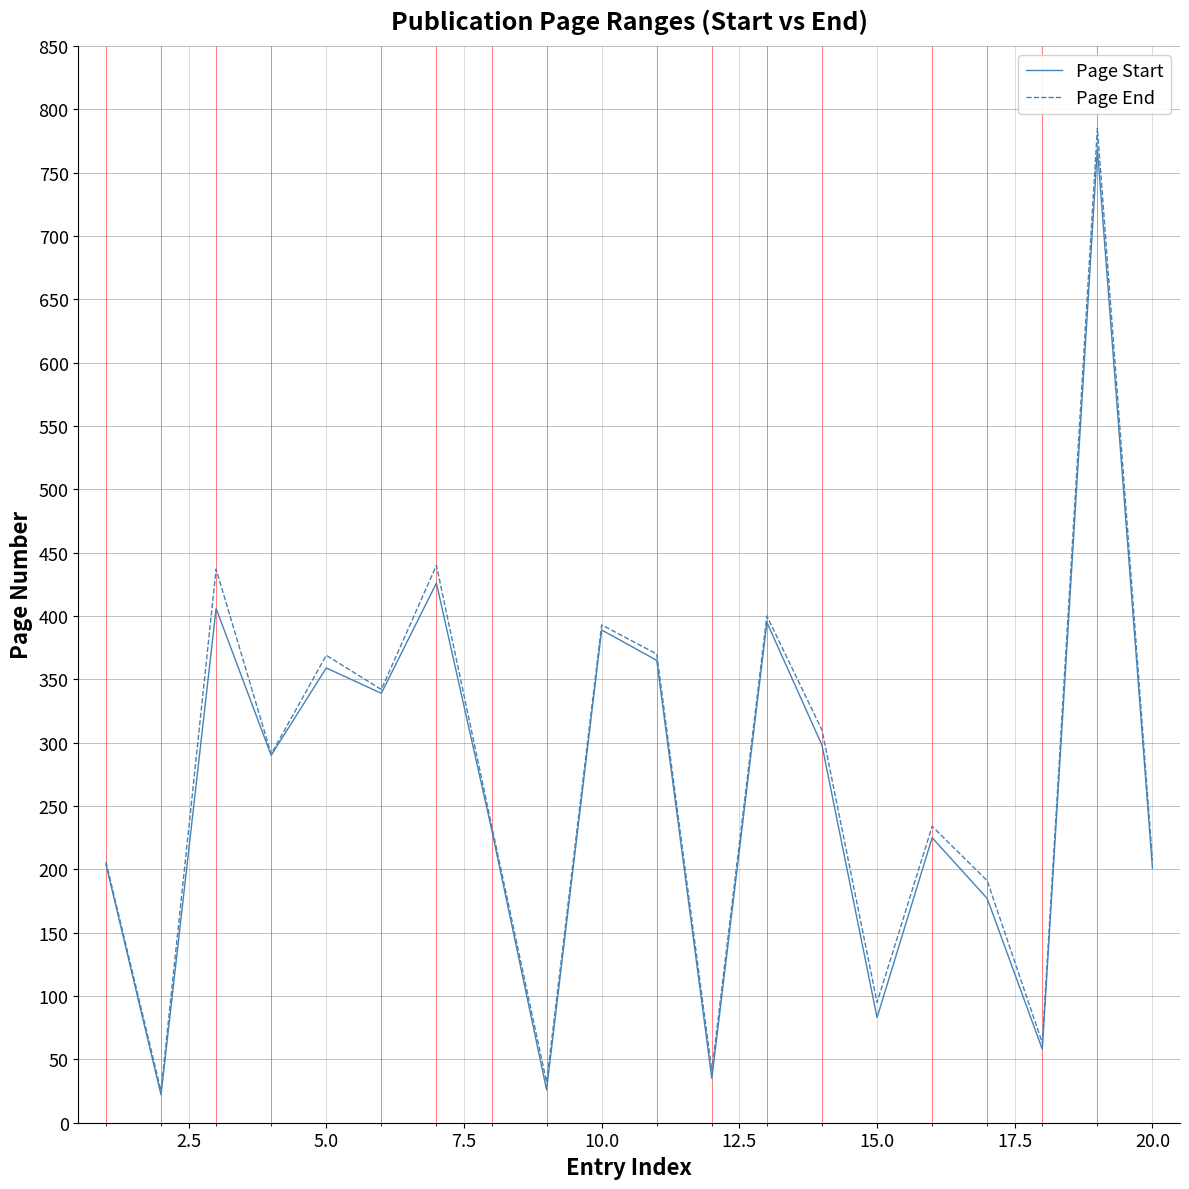

Which series has the widest spread of values?

Page End